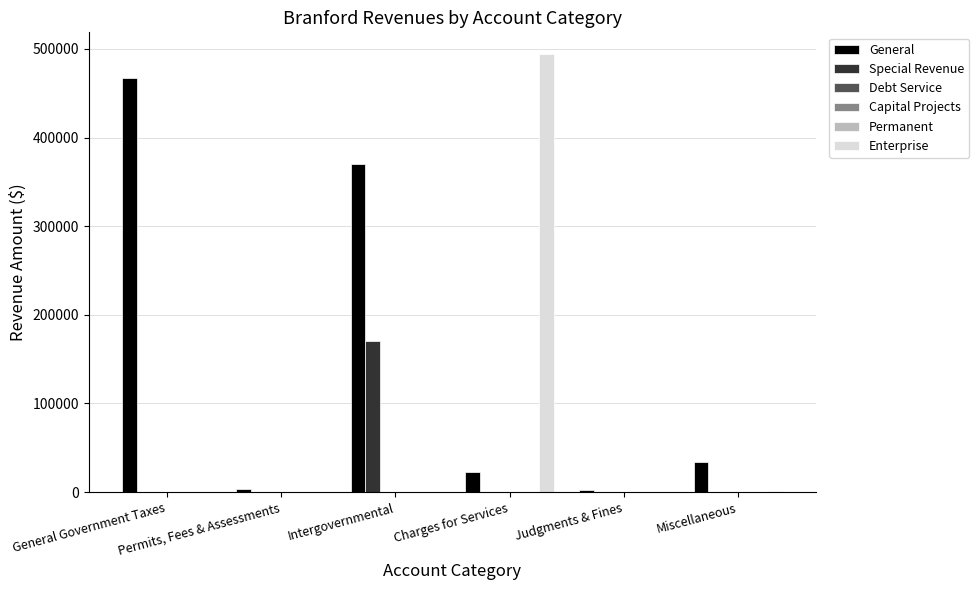

At how many categories does at least one series exceed 332852?

3